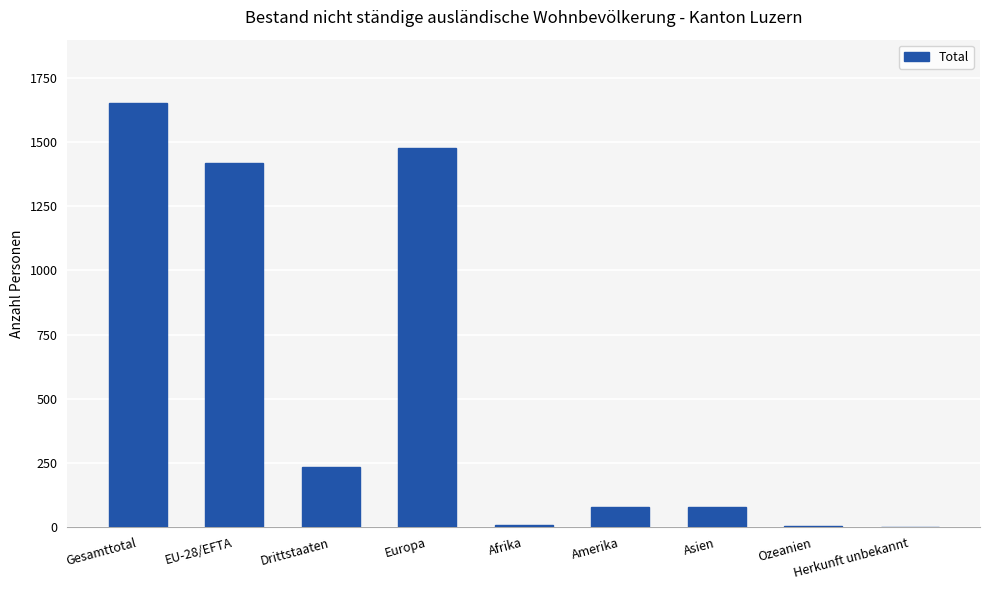

Is it true that the value at EU-28/EFTA is 565?

False